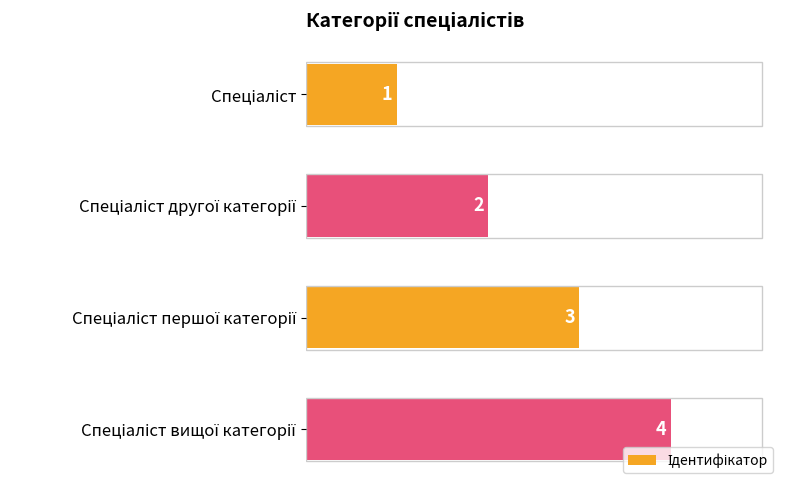

How many values are between 2 and 4?

3